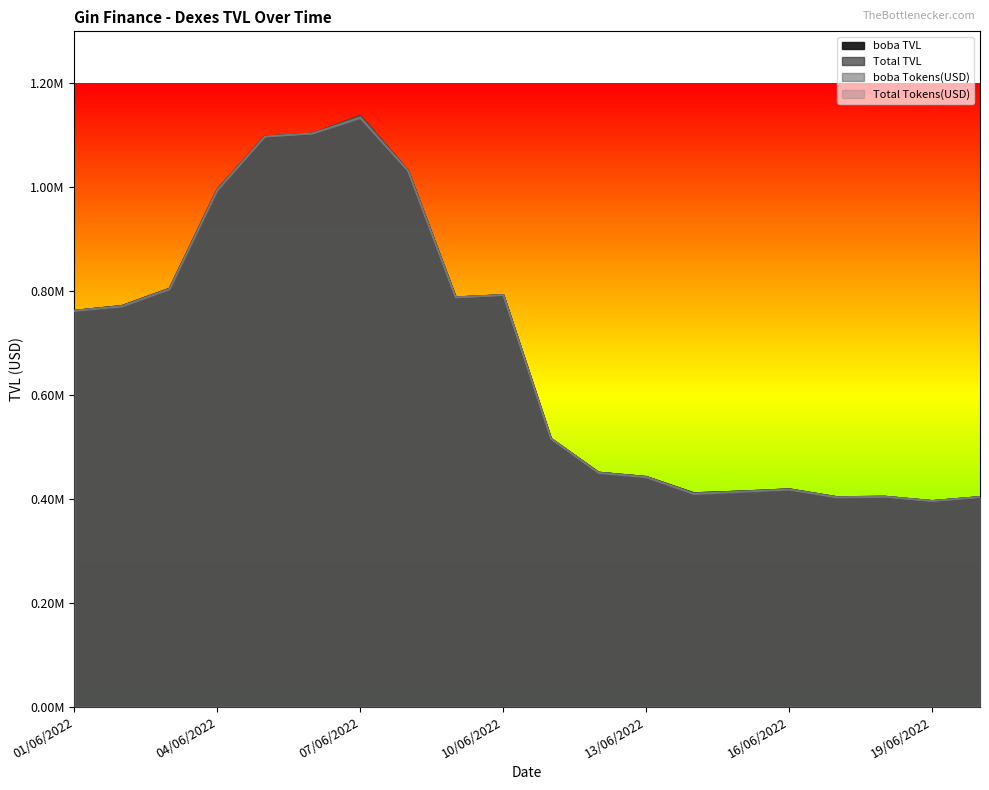

Between 07/06/2022 and 12/06/2022, which is larger?

07/06/2022